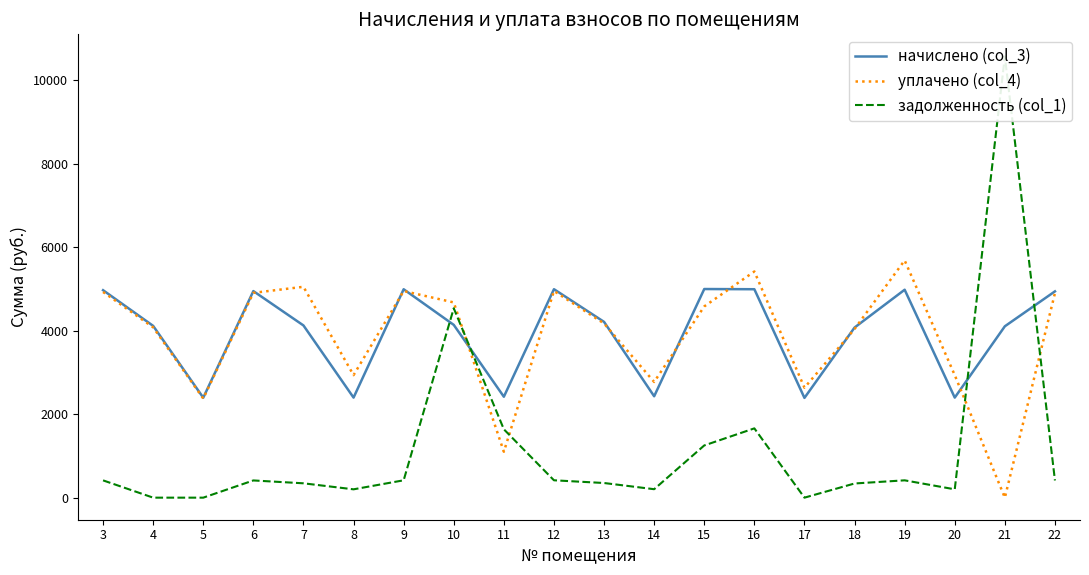

At 3, list the series in order from smallest to largest.

задолженность (col_1), уплачено (col_4), начислено (col_3)